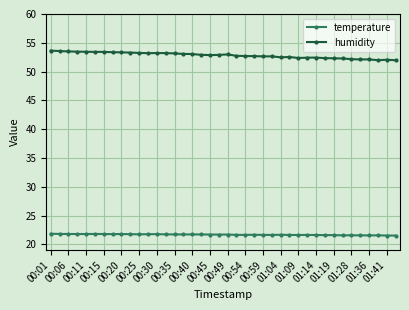

What is the value of the temperature point at the 17th from the left?

21.7